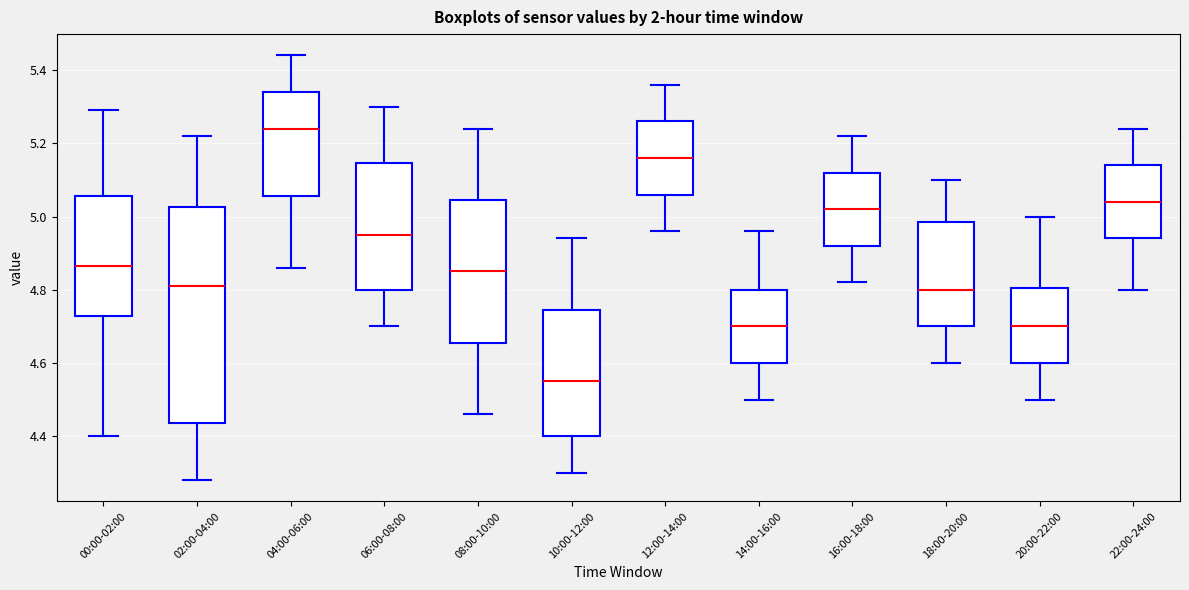

Reading left to right, read every box against the y-axis: the position of its median line, the range the box covers, and the ends of its whiskers. The values are not printed on the chart, so give them approximately, as read against the axis.

00:00-02:00: median 4.86, box 4.72 to 5.06, whiskers 4.40 to 5.30
02:00-04:00: median 4.82, box 4.44 to 5.02, whiskers 4.28 to 5.22
04:00-06:00: median 5.24, box 5.06 to 5.34, whiskers 4.86 to 5.44
06:00-08:00: median 4.96, box 4.80 to 5.14, whiskers 4.70 to 5.30
08:00-10:00: median 4.86, box 4.66 to 5.04, whiskers 4.46 to 5.24
10:00-12:00: median 4.56, box 4.40 to 4.74, whiskers 4.30 to 4.94
12:00-14:00: median 5.16, box 5.06 to 5.26, whiskers 4.96 to 5.36
14:00-16:00: median 4.70, box 4.60 to 4.80, whiskers 4.50 to 4.96
16:00-18:00: median 5.02, box 4.92 to 5.12, whiskers 4.82 to 5.22
18:00-20:00: median 4.80, box 4.70 to 4.98, whiskers 4.60 to 5.10
20:00-22:00: median 4.70, box 4.60 to 4.80, whiskers 4.50 to 5.00
22:00-24:00: median 5.04, box 4.94 to 5.14, whiskers 4.80 to 5.24